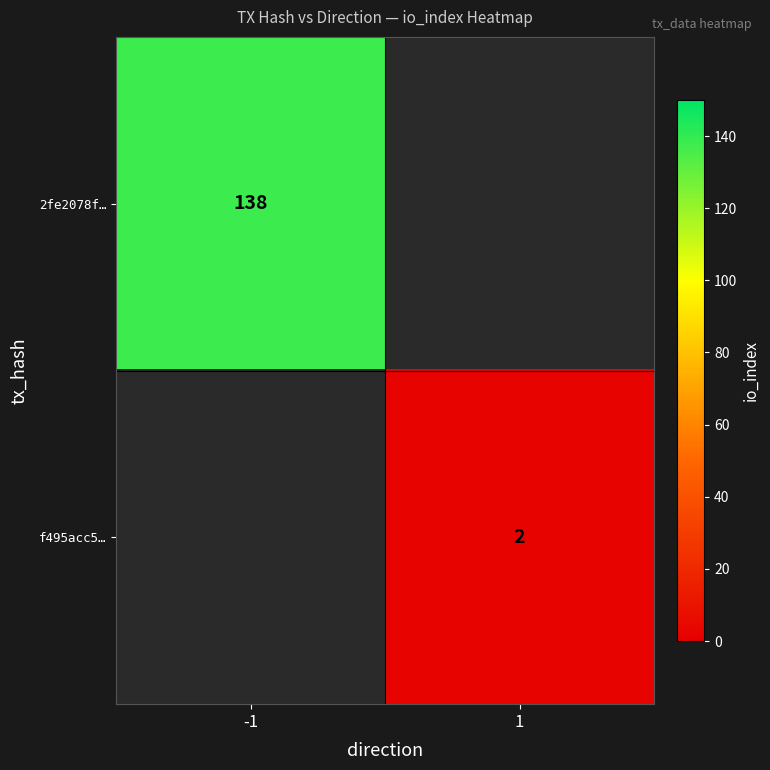

Which label corresponds to the largest value in the chart?

-1